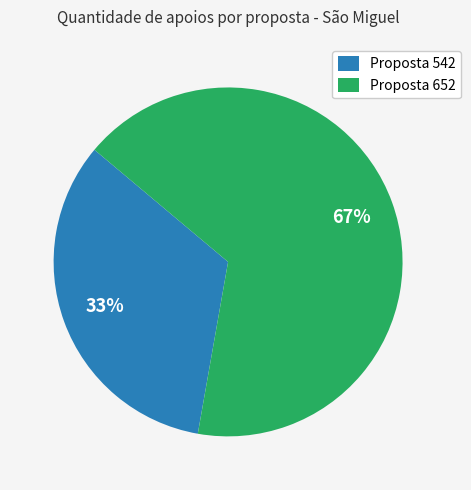

Which category has the smallest portion of the pie?

Proposta 542